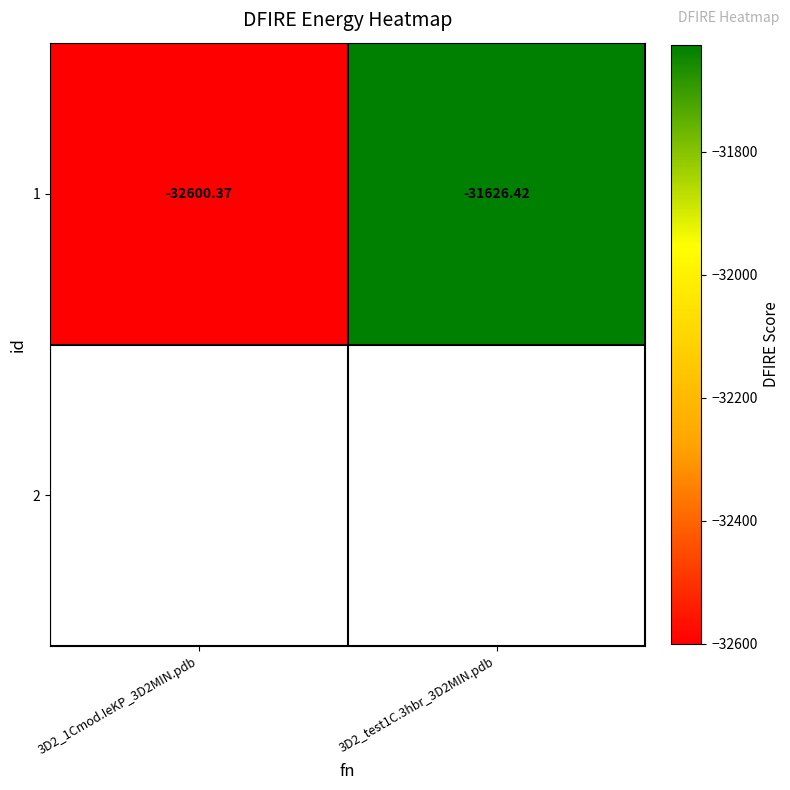

Reading left to right, what are all the values shown in this chart?

3D2_1Cmod.IeKP_3D2MIN.pdb=-32600.4	3D2_test1C.3hbr_3D2MIN.pdb=-31626.4